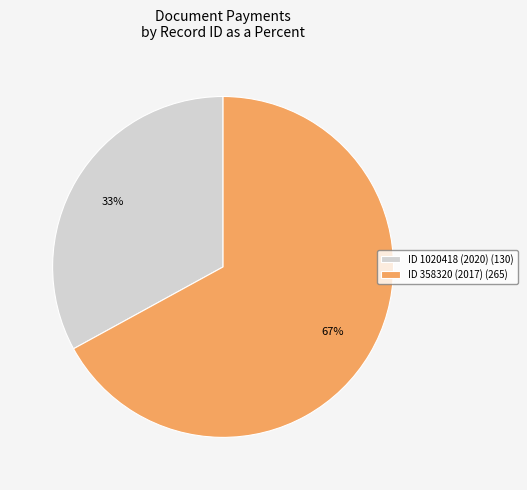

Which slice is the largest?

ID 358320 (2017)